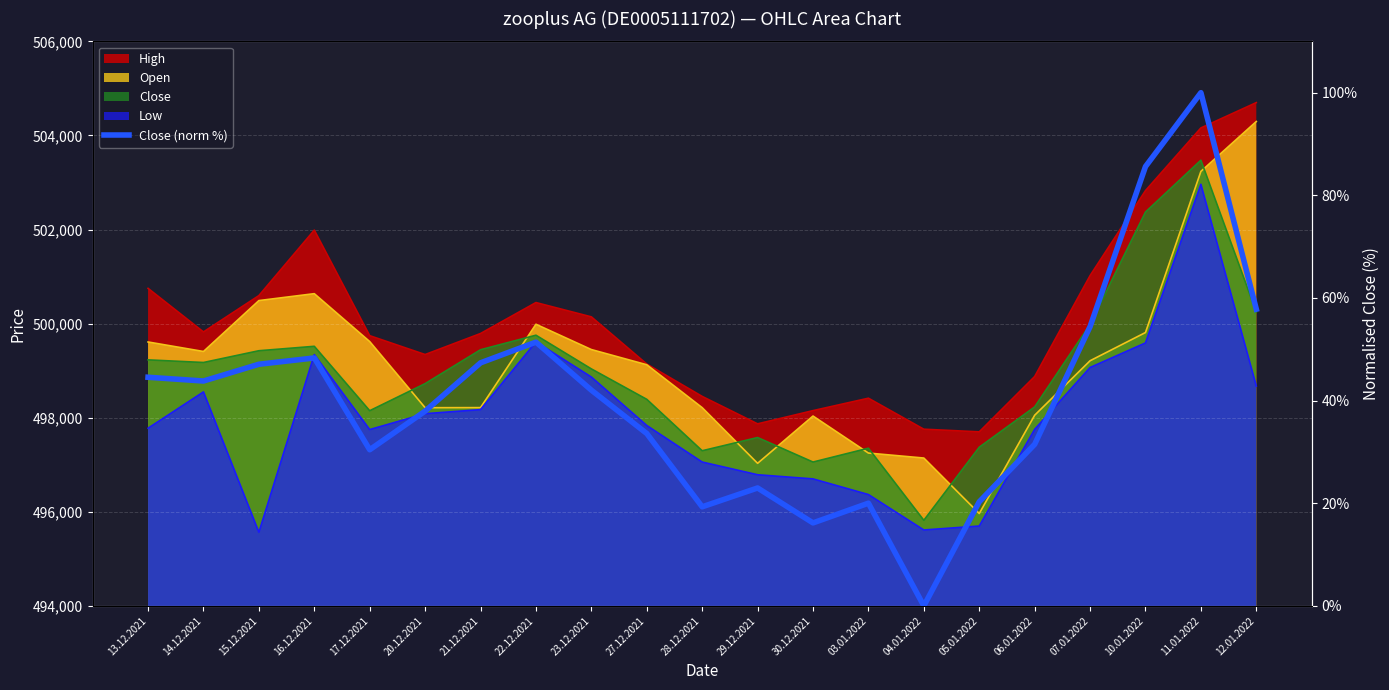

Which category has the highest value across all series?

11.01.2022